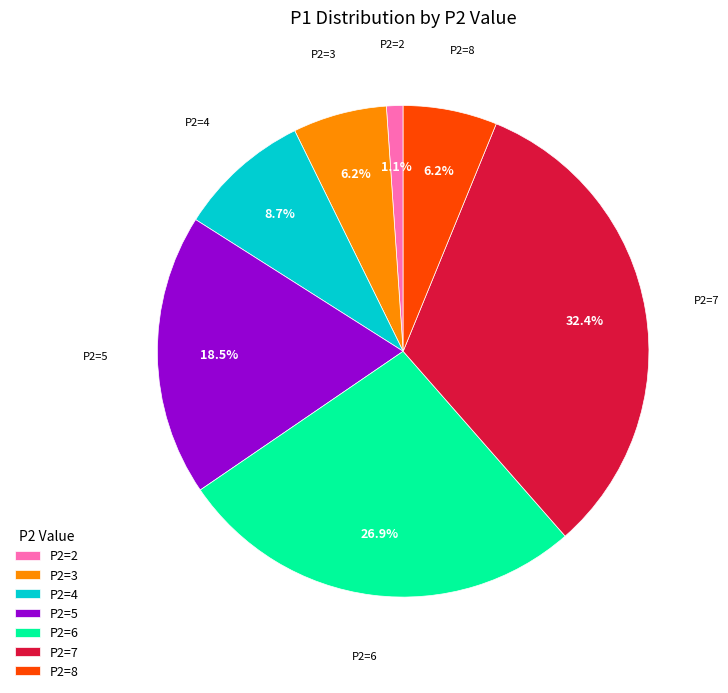

Is there any slice that represents more than half of the pie?

No